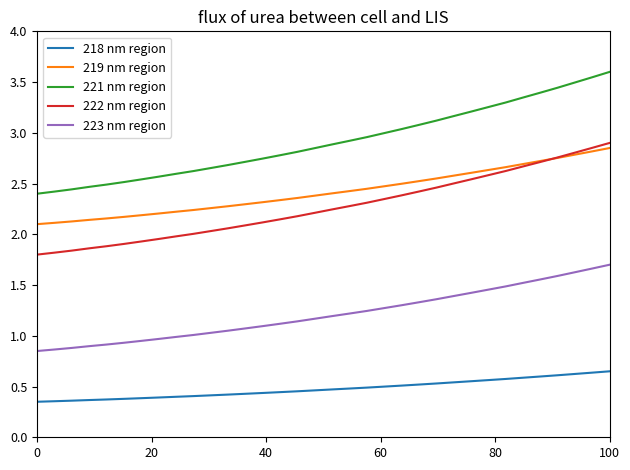

Which series has the widest spread of values?

221 nm region